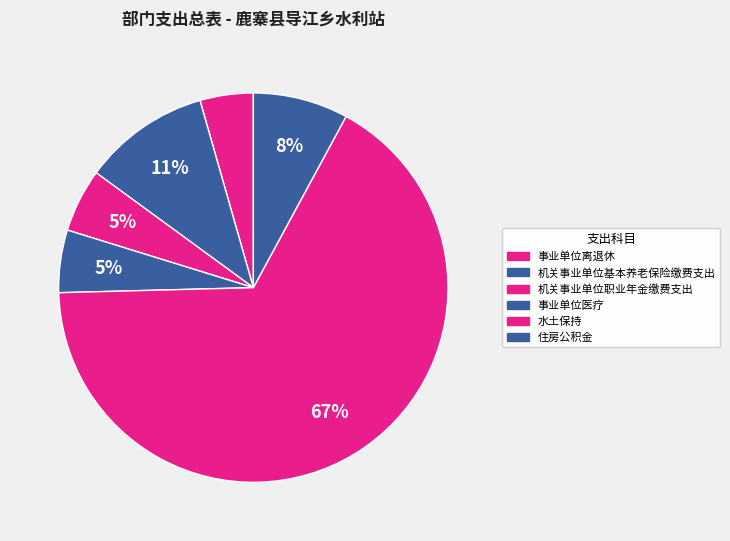

To the nearest percent, what percentage of the pie is 机关事业单位基本养老保险缴费支出?

11%